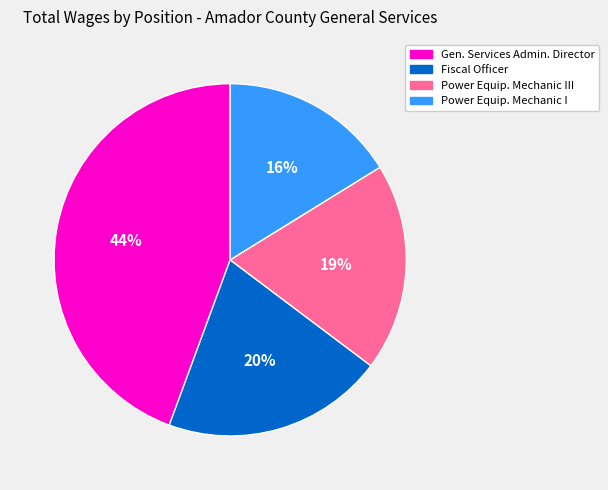

Is there any slice that represents more than half of the pie?

No